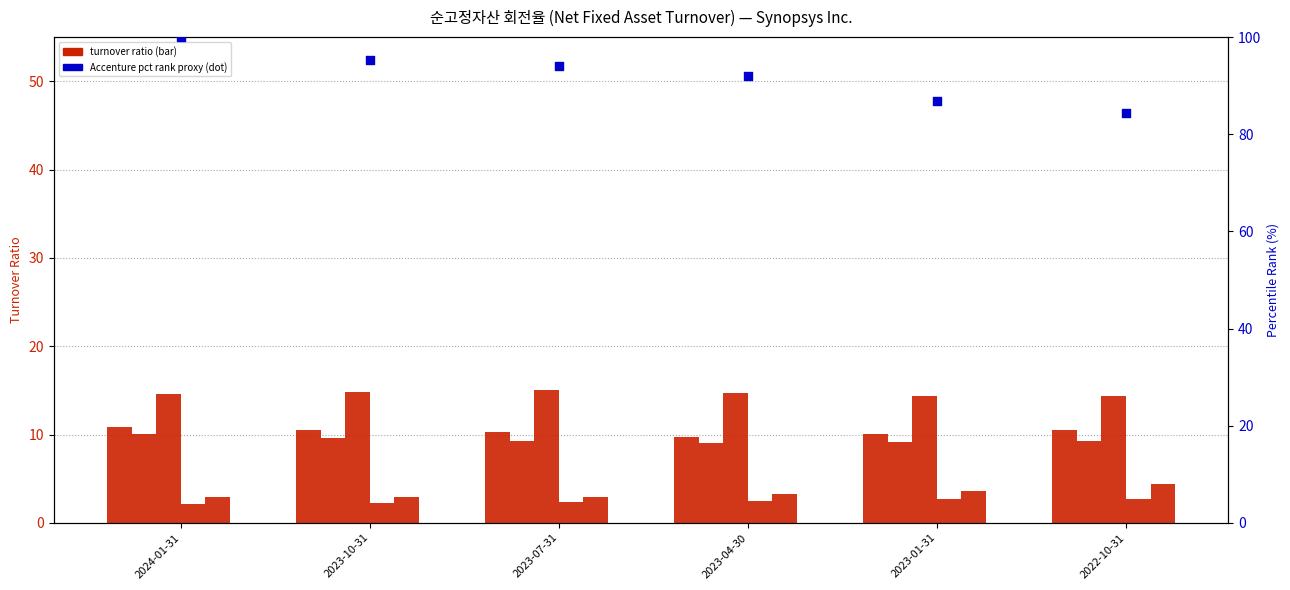

Which series has the widest spread of Y values?

Accenture PLC (pct rank proxy)